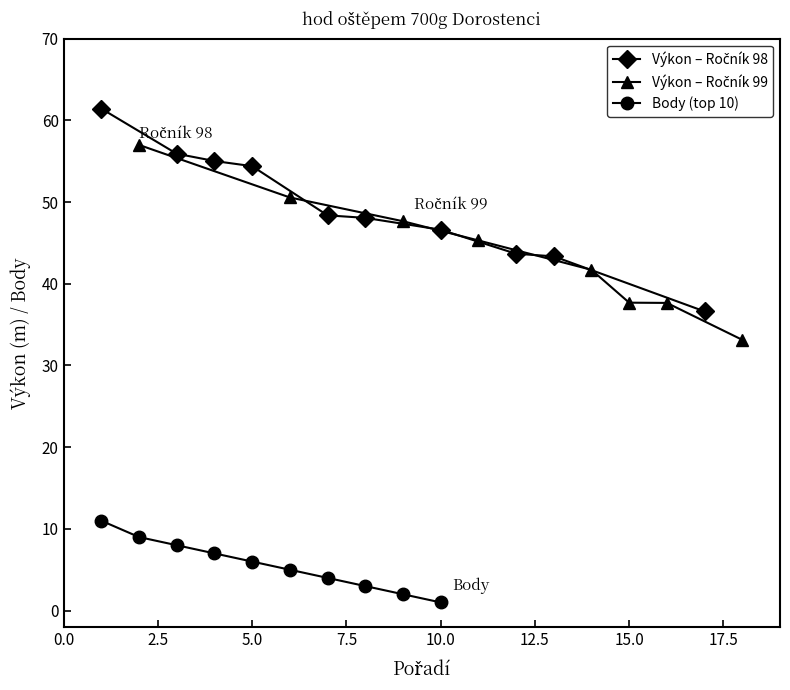

True or false: Výkon and Body cross at least once.

False